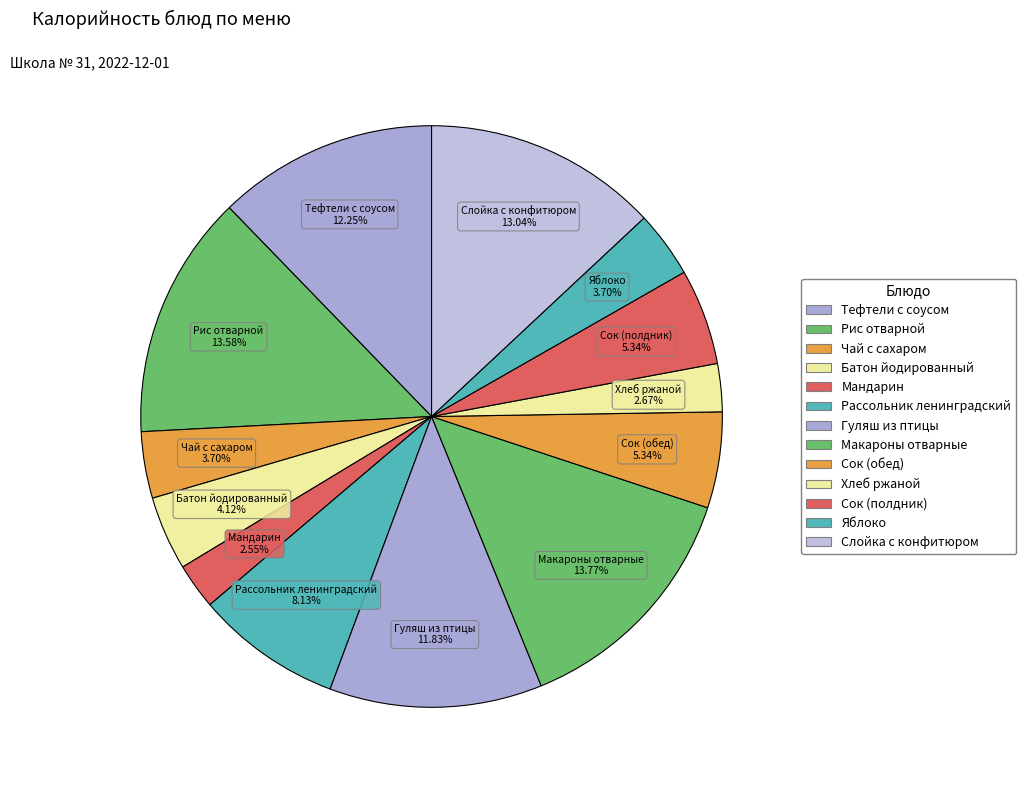

What is the change in value from Мандарин to Яблоко?

+19